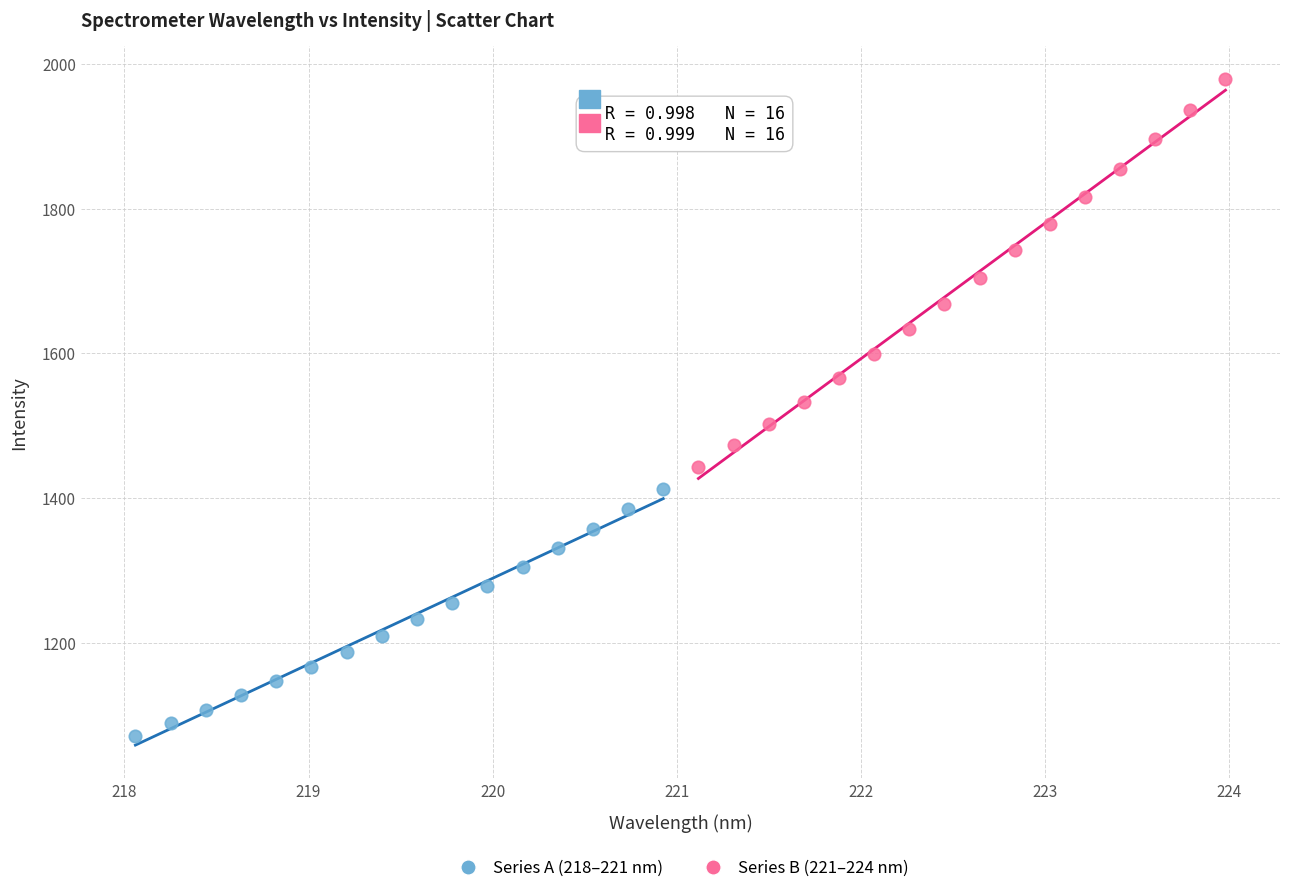

Which series contains the highest Y value?

Series B (221–224 nm)